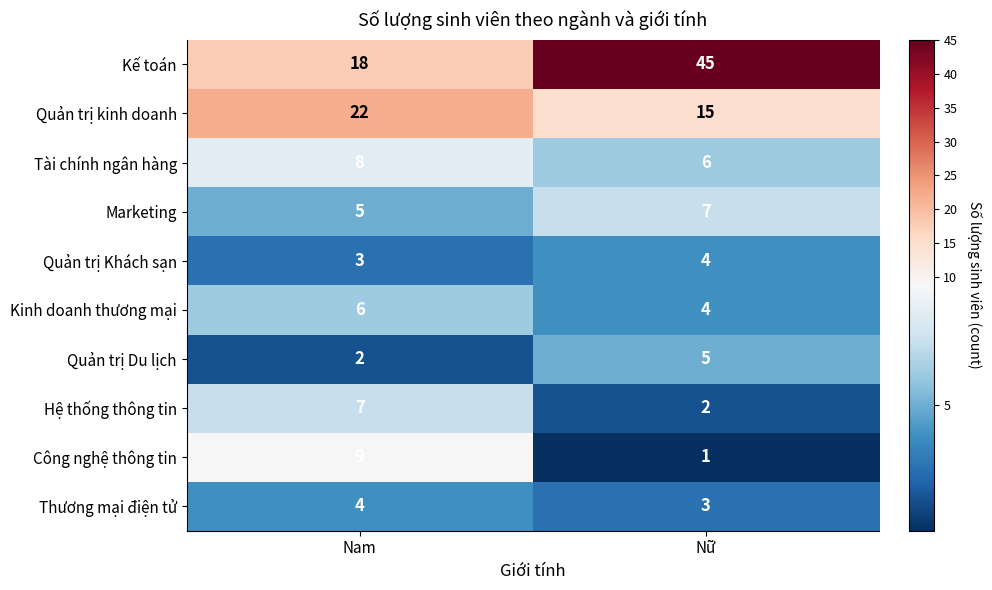

What is the sum of all Quản trị Du lịch values?

7